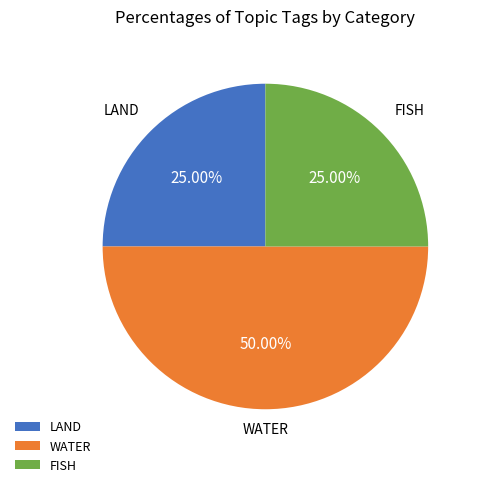

Combined, do WATER and FISH account for over 50%?

Yes